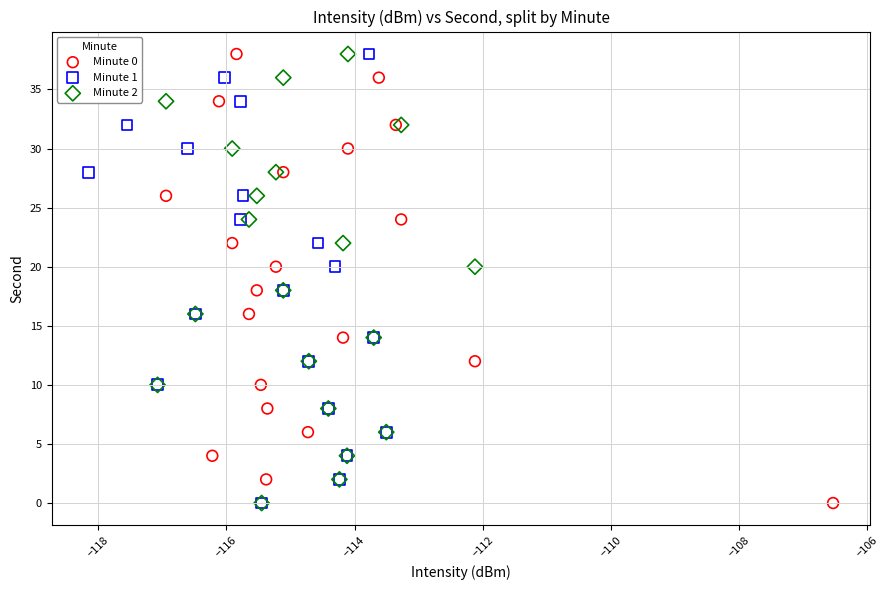

What are all the series names shown in the legend?

Minute 0, Minute 1, Minute 2